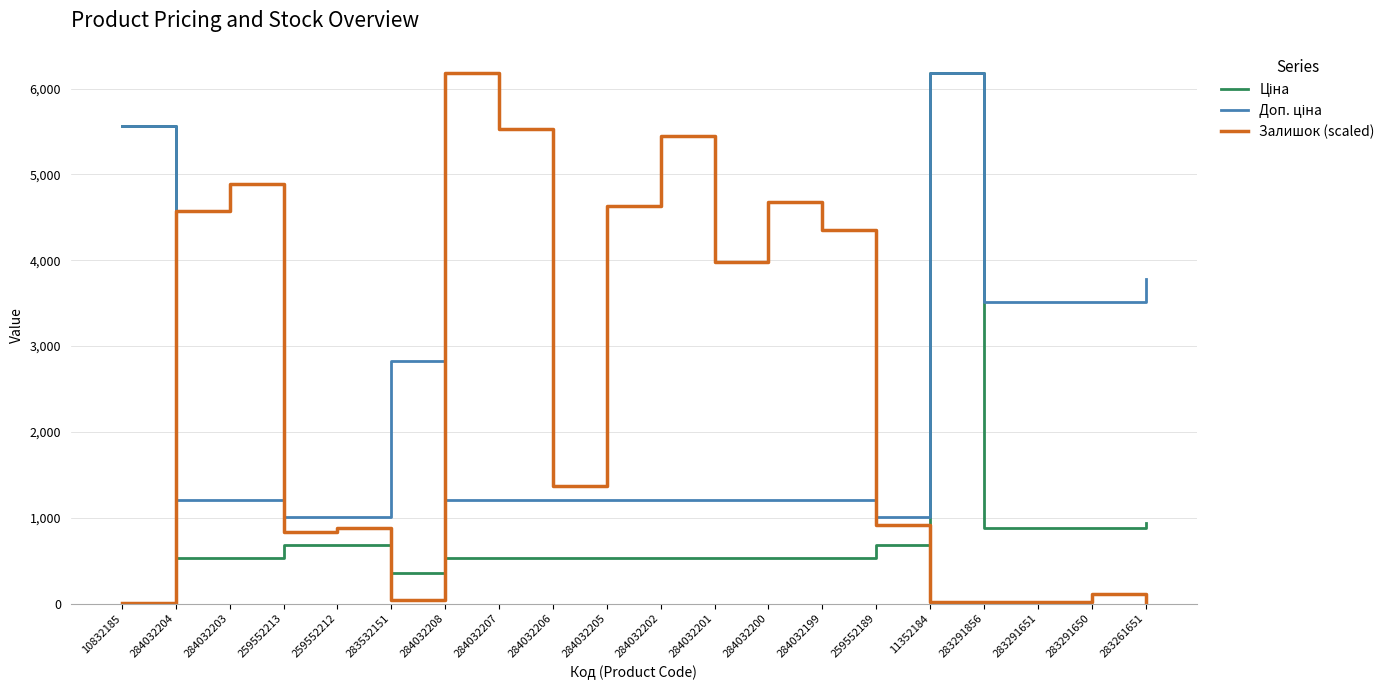

At which category is the sum across all series the highest?

11352184